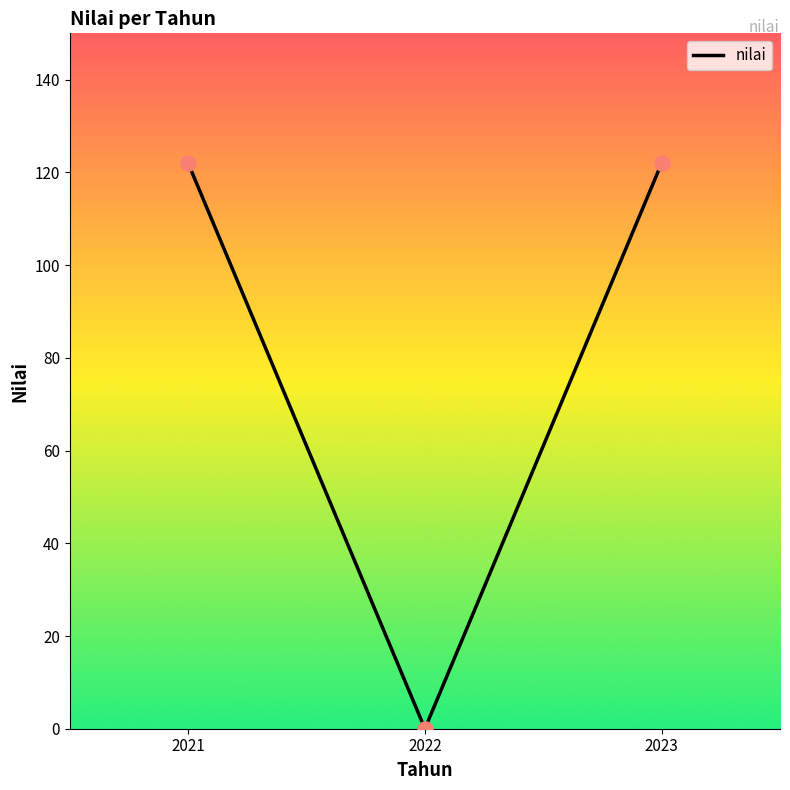

What is the change in value from 2021 to 2022?

-122